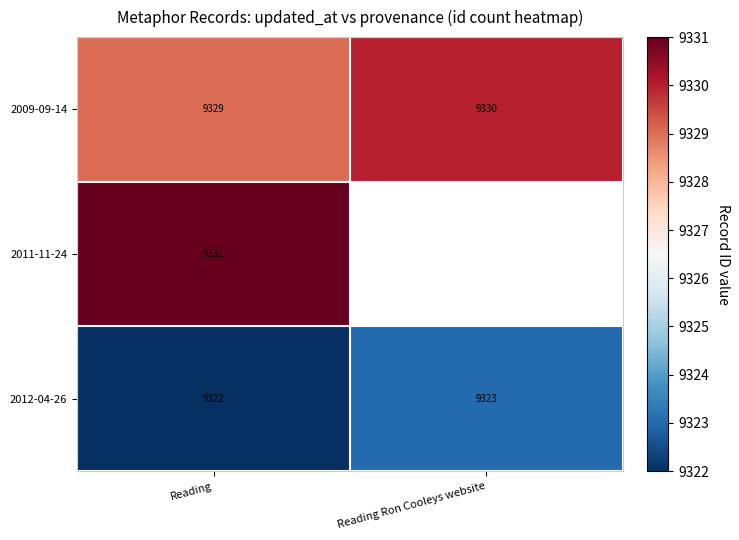

How many distinct data groups are displayed?

3